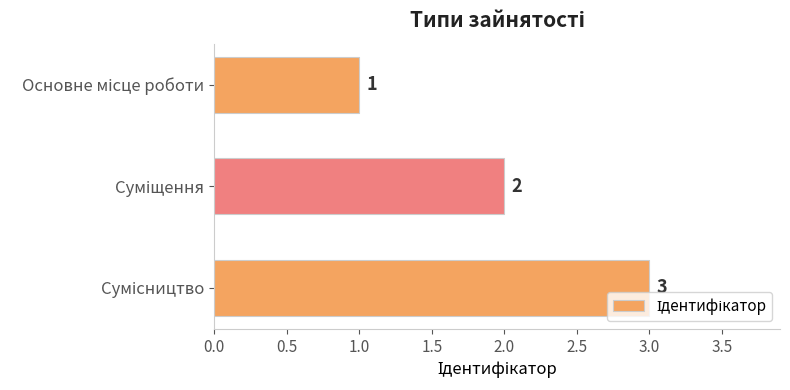

Count the values in the range 1 to 3.

3